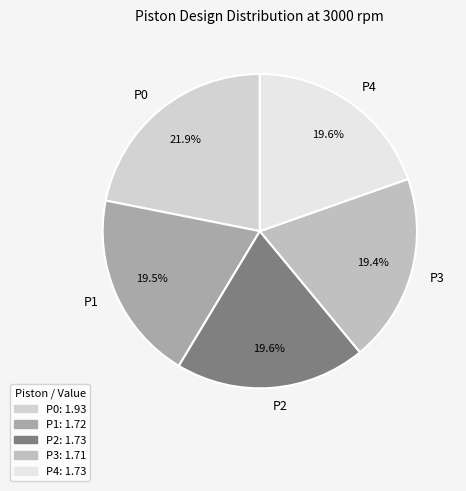

Is it true that P1 is 8% of the pie?

False